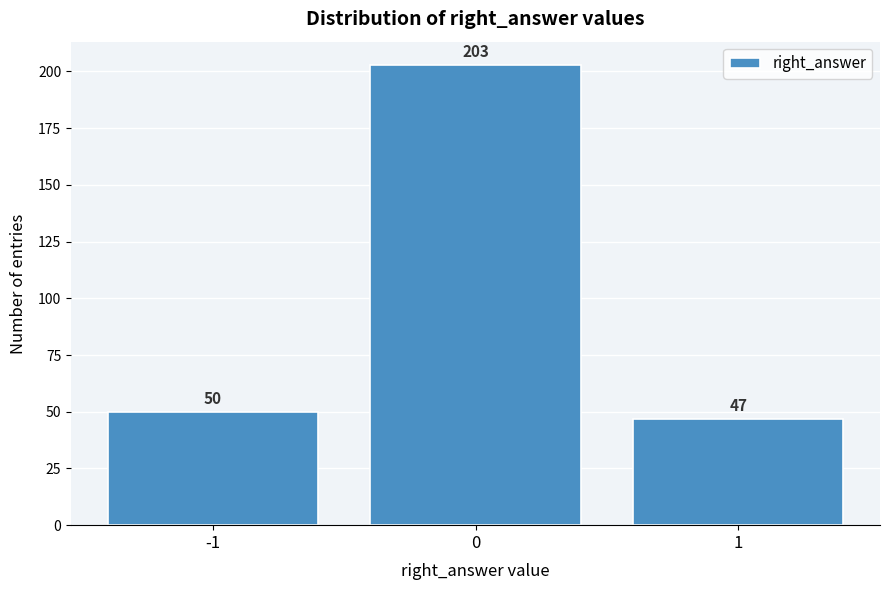

Reading right to left, transcribe all the data shown in this chart.

1=47	0=203	-1=50